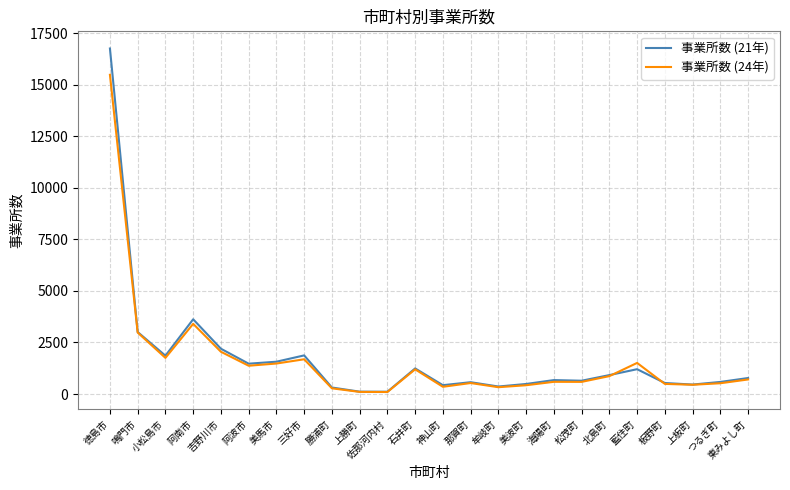

Is the value of 事業所数 (21年) at 勝浦町 greater than the value of 事業所数 (24年) at 鳴門市?

No